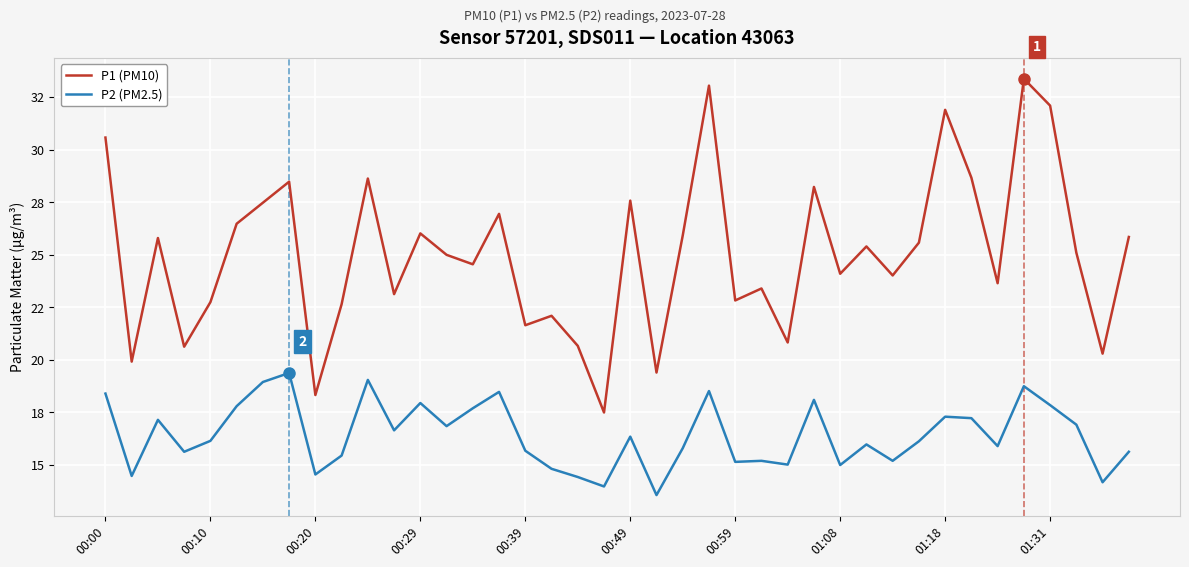

What is the difference between the maximum and second lowest values in the P1 (PM10) series?

15.1